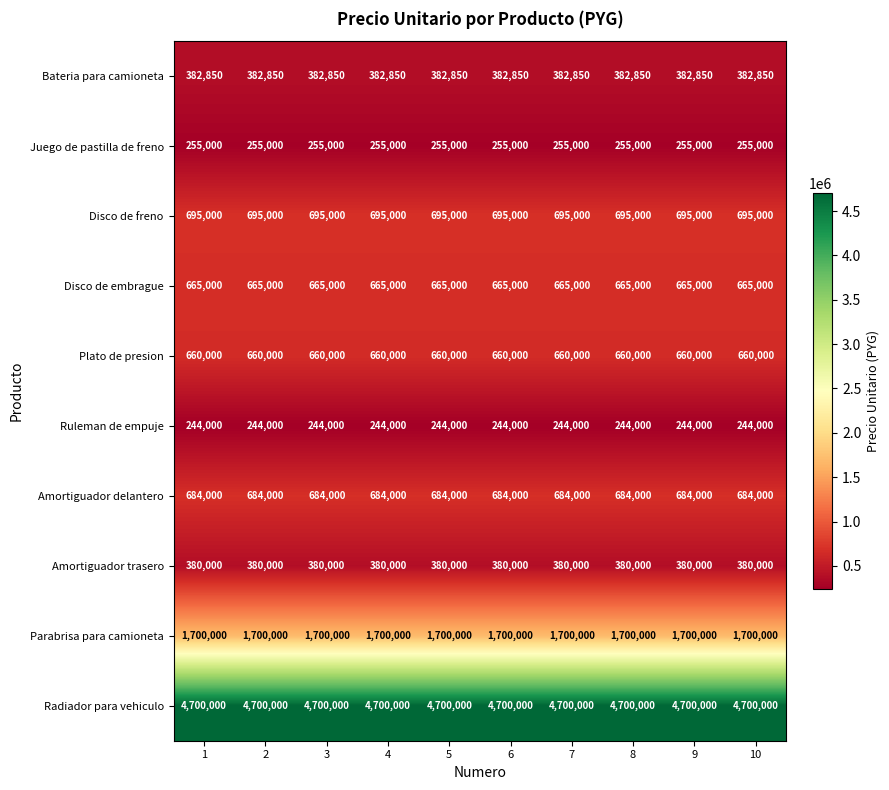

Rank the series by their maximum value, from lowest to highest.

Ruleman de empuje, Juego de pastilla de freno, Amortiguador trasero, Bateria para camioneta, Plato de presion, Disco de embrague, Amortiguador delantero, Disco de freno, Parabrisa para camioneta, Radiador para vehiculo